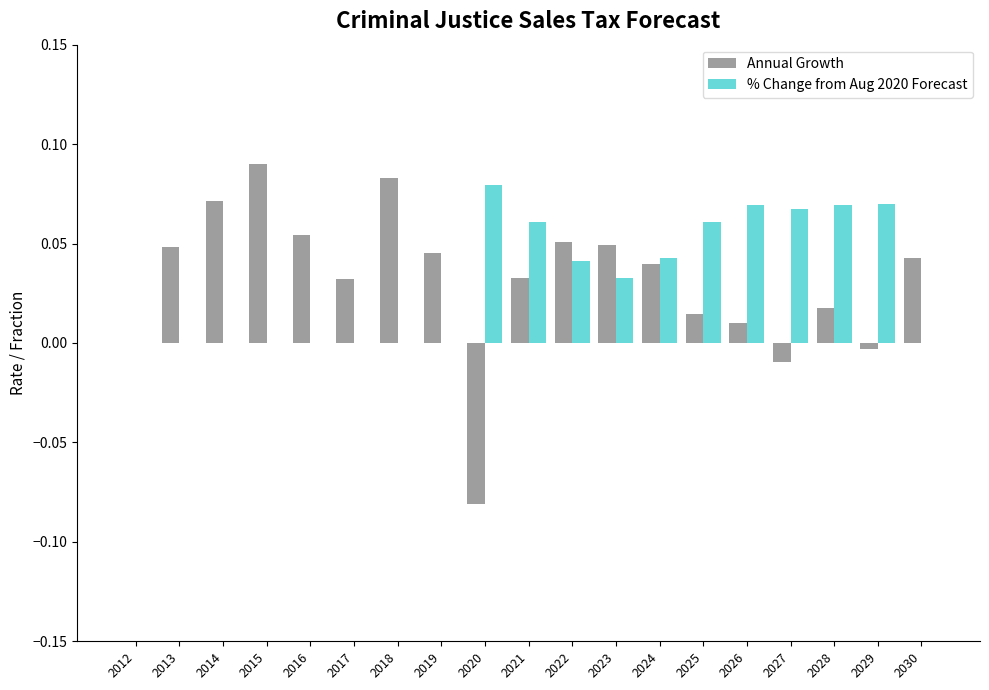

What is the sum of all Annual Growth values?

0.6